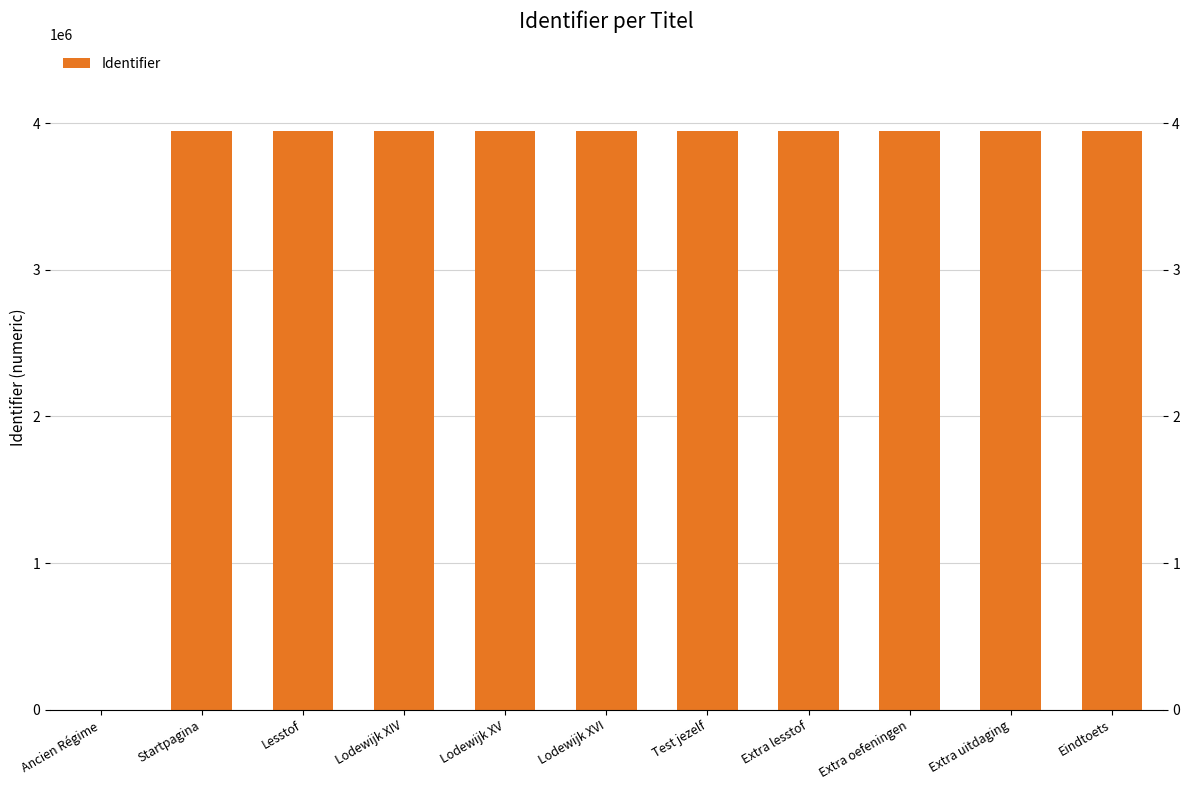

Are the bars horizontal?

No